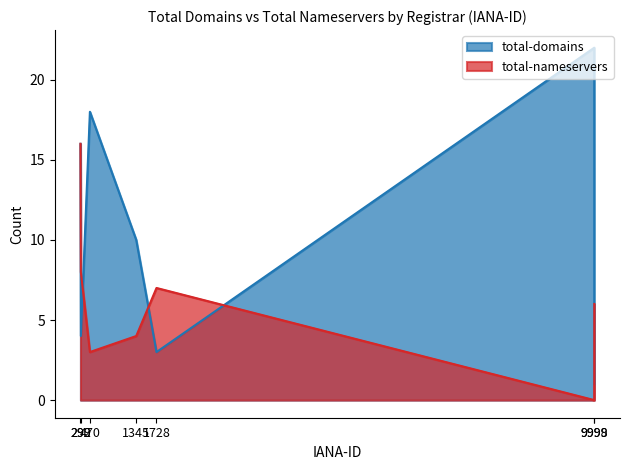

True or false: total-domains has a value of 6 at 9998.

False